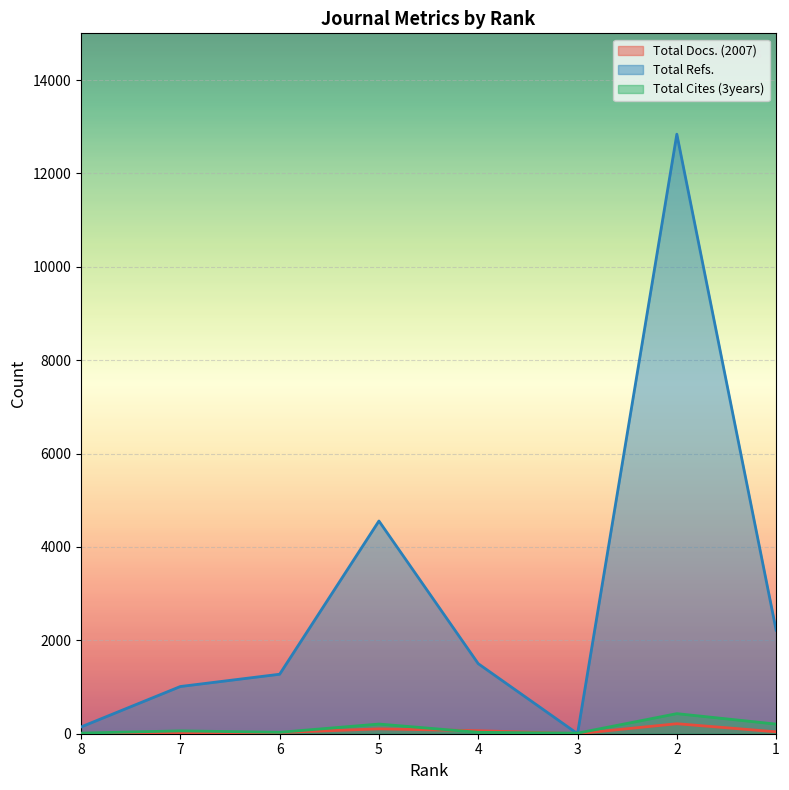

What are all the series names shown in the legend?

Total Docs. (2007), Total Refs., Total Cites (3years)